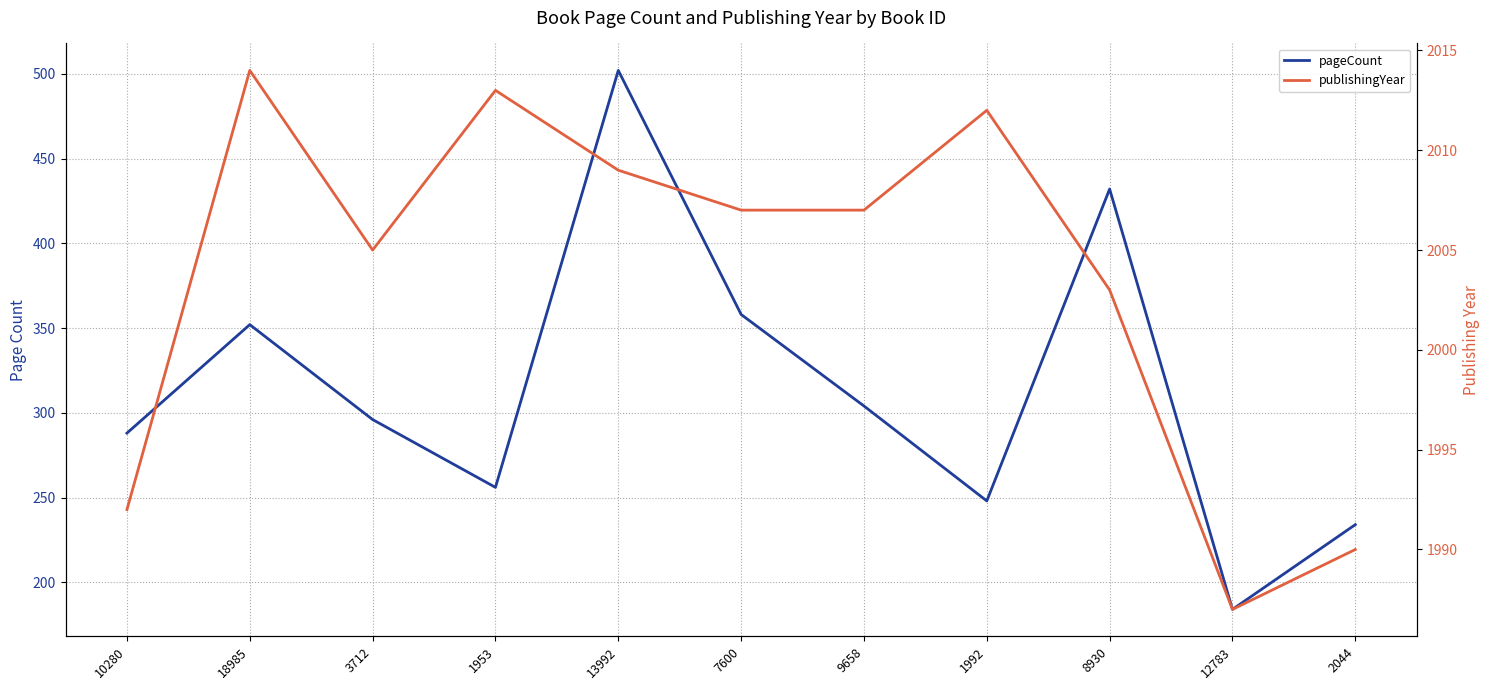

True or false: pageCount and publishingYear intersect in this chart.

False